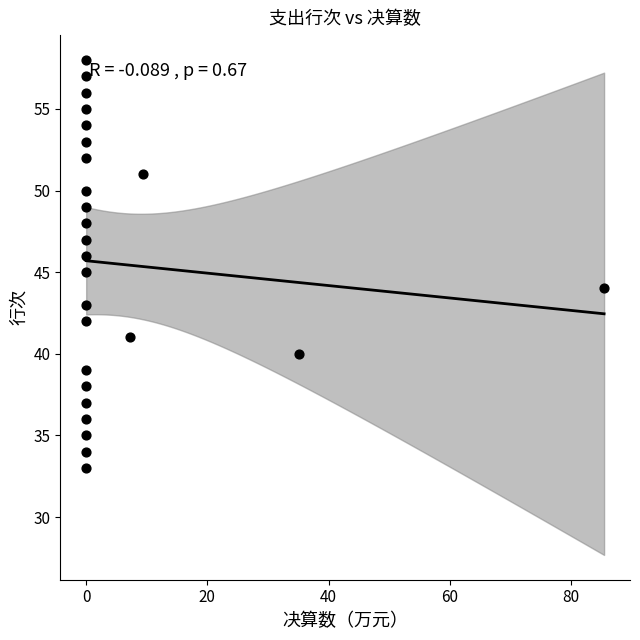

What is the range of Y values (max minus min)?

25